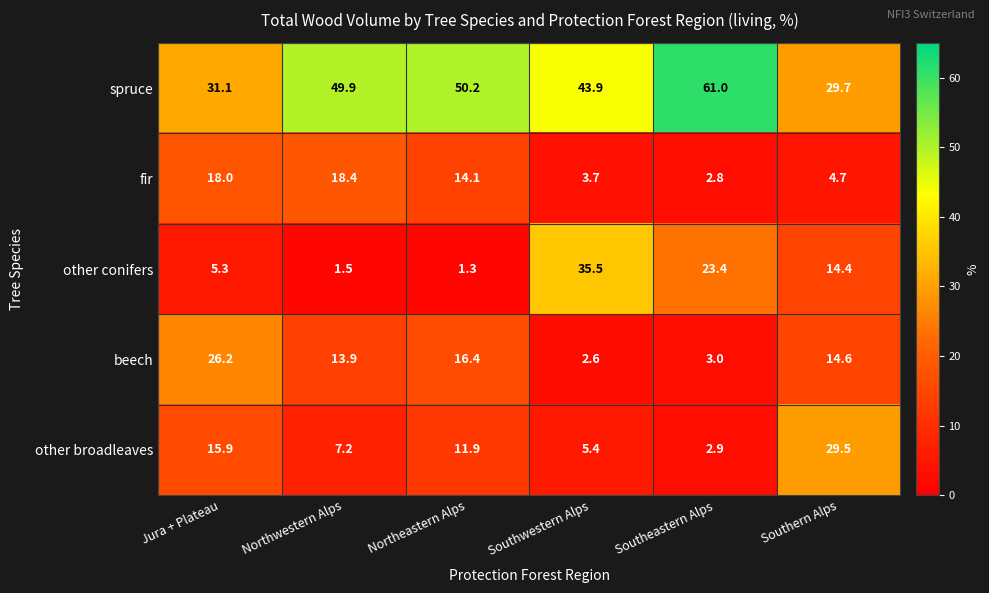

Is it true that fir equals 18.0 at Jura + Plateau?

True